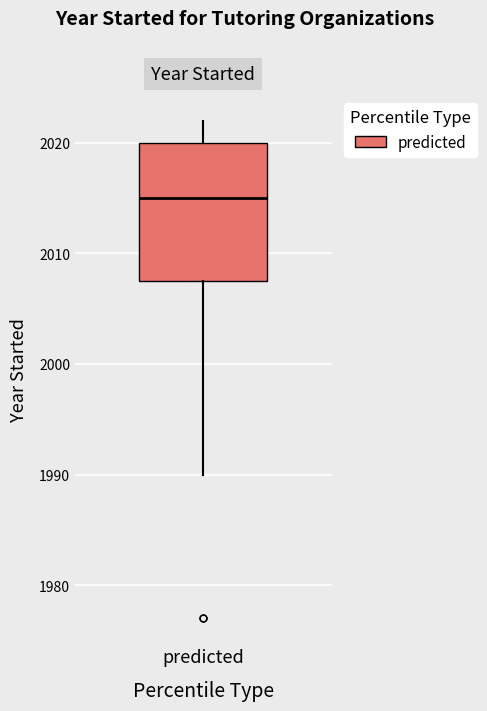

Transcribe this box plot: give where the median line is, the range the box spans, and where the two whiskers end, as read against the y-axis. The values are not printed on the chart, so give them approximately, as read against the axis.

median 2015, box 2008 to 2020, whiskers 1990 to 2022